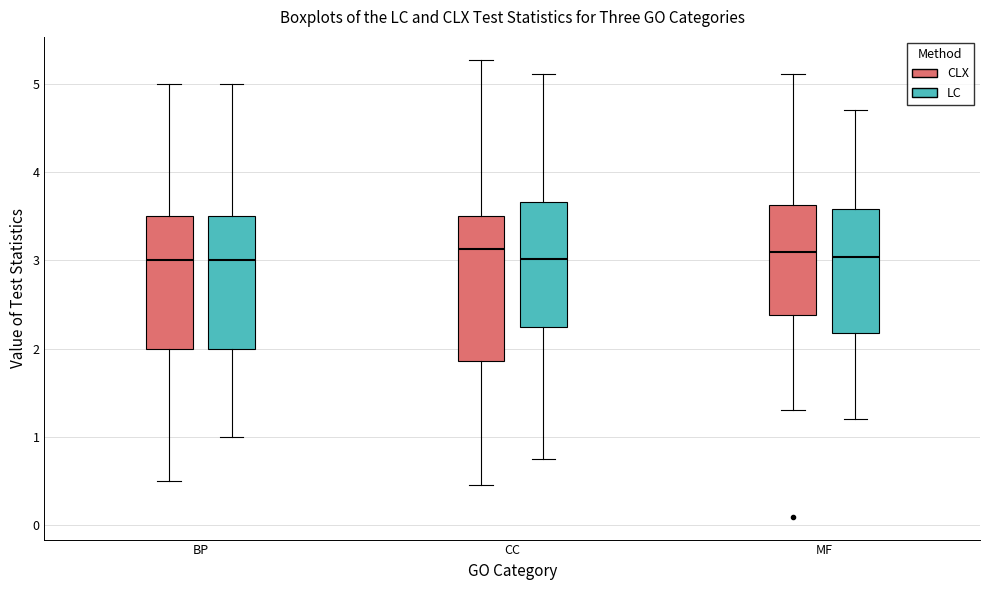

Reading left to right, read every box against the y-axis: the position of its median line, the range the box covers, and the ends of its whiskers. The values are not printed on the chart, so give them approximately, as read against the axis.

BP (CLX): median 3.0, box 2.0 to 3.5, whiskers 0.5 to 5.0
BP (LC): median 3.0, box 2.0 to 3.5, whiskers 1.0 to 5.0
CC (CLX): median 3.1, box 1.9 to 3.5, whiskers 0.5 to 5.3
CC (LC): median 3.0, box 2.3 to 3.7, whiskers 0.8 to 5.1
MF (CLX): median 3.1, box 2.4 to 3.6, whiskers 1.3 to 5.1
MF (LC): median 3.0, box 2.2 to 3.6, whiskers 1.2 to 4.7